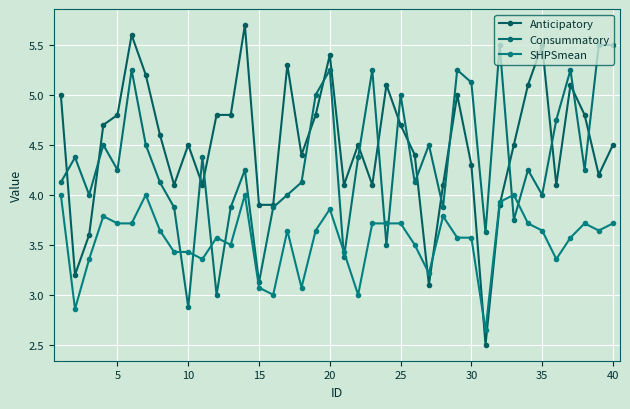

Is this an area chart (filled region under the line)?

No